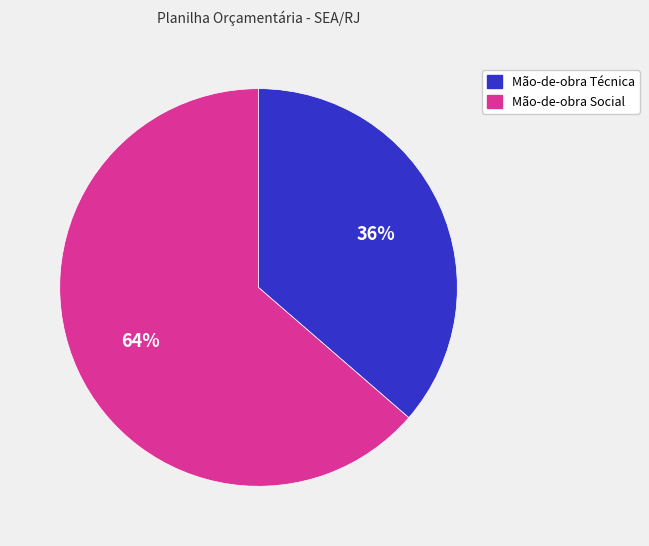

To the nearest percent, what is the average slice percentage?

50%